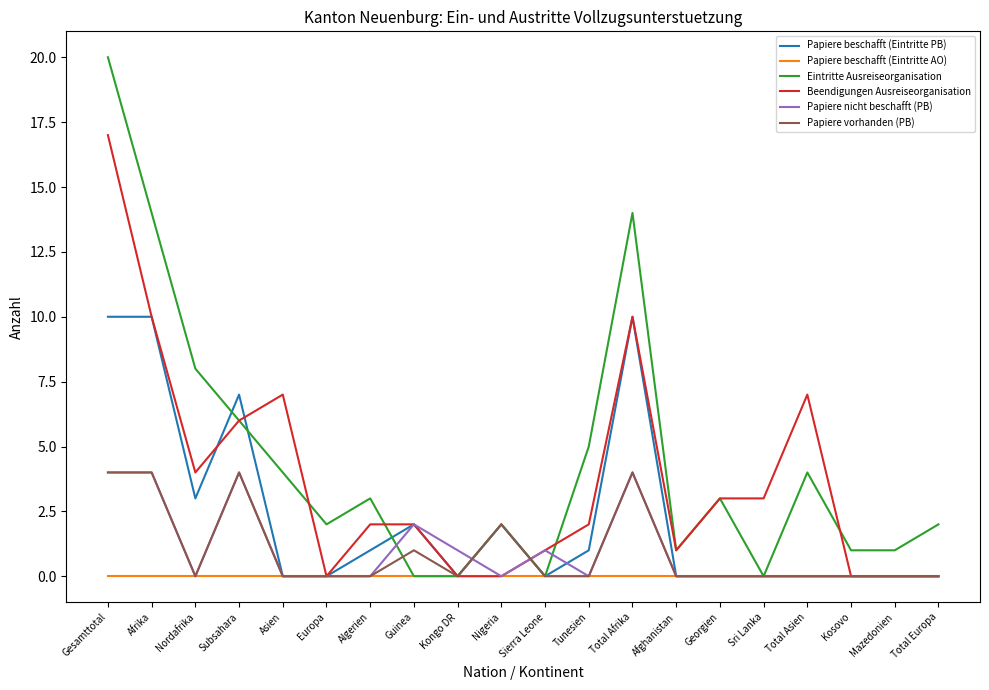

What is the greatest value displayed?

20